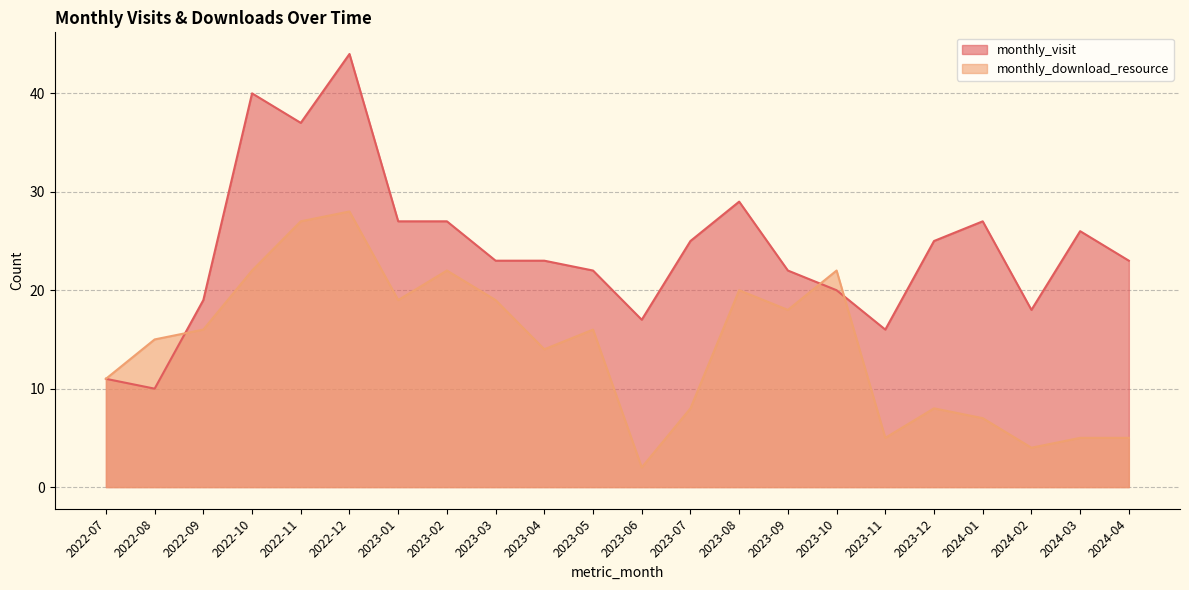

At how many categories does at least one series exceed 12?

21